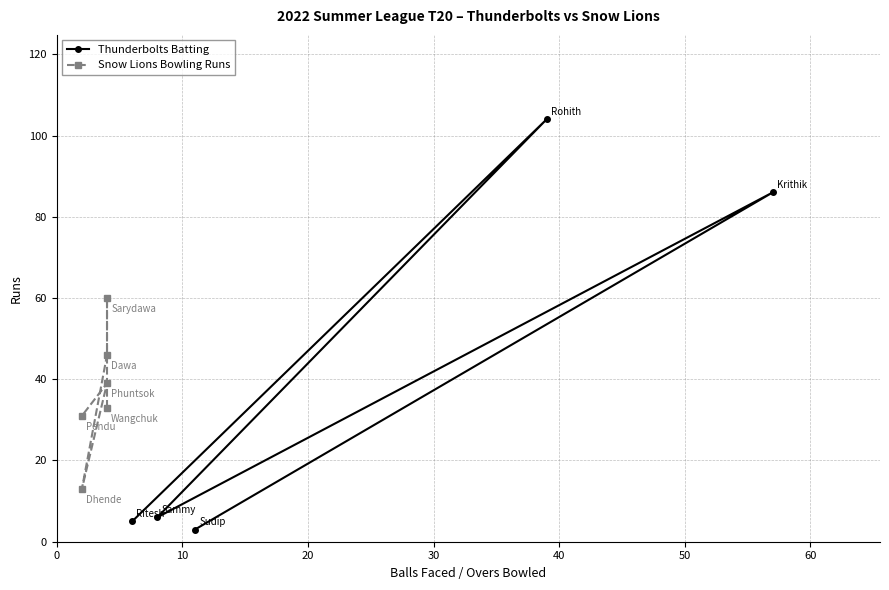

What is the sum of all values?

222